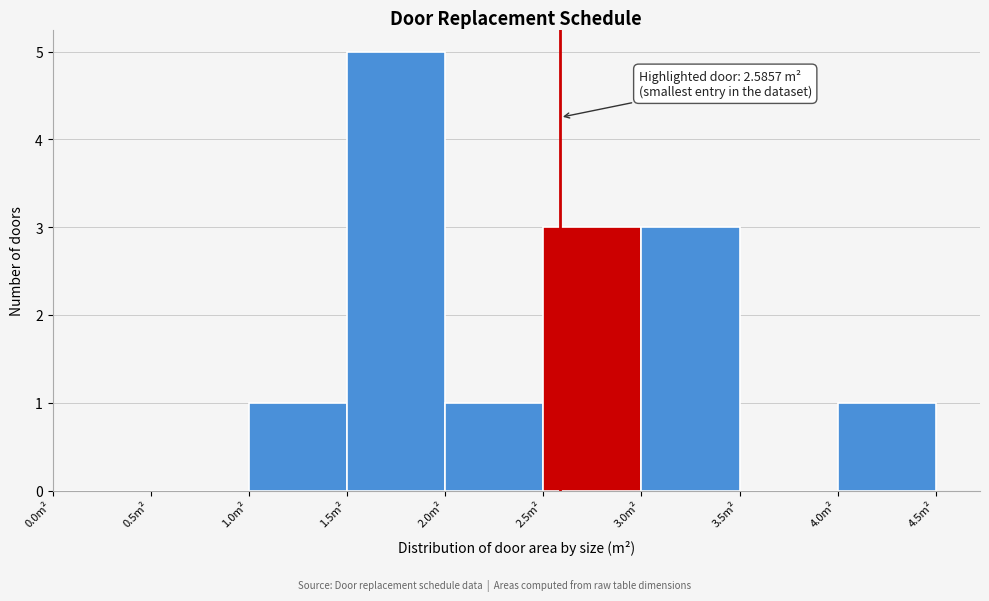

Over which range of the x-axis is the bar tallest?

1.5 to 2.0